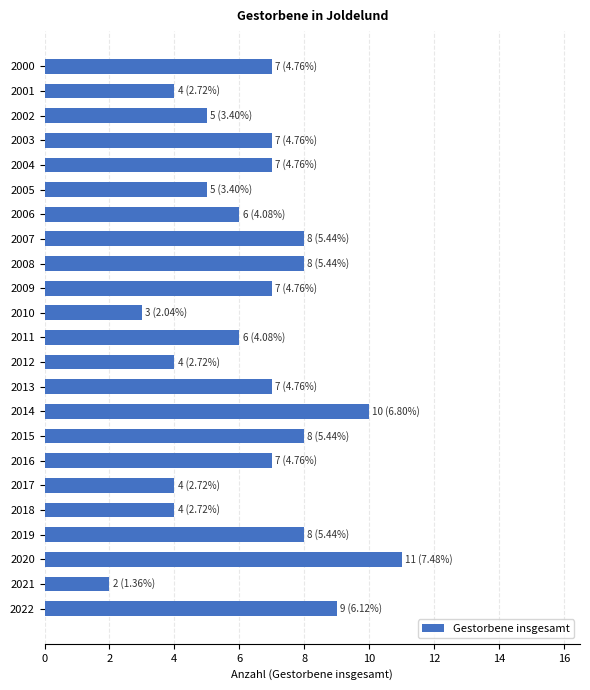

Reading top to bottom, extract all data points from this chart.

2000=7	2001=4	2002=5	2003=7	2004=7	2005=5	2006=6	2007=8	2008=8	2009=7	2010=3	2011=6	2012=4	2013=7	2014=10	2015=8	2016=7	2017=4	2018=4	2019=8	2020=11	2021=2	2022=9